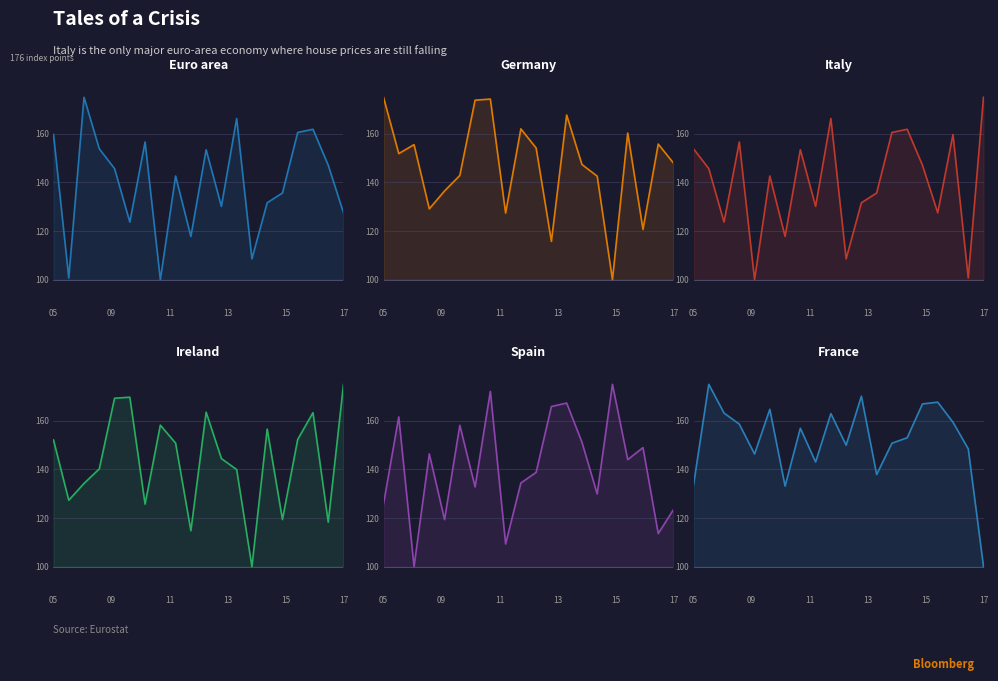

What are all the series names shown in the legend?

Euro area, Germany, Italy, Ireland, Spain, France